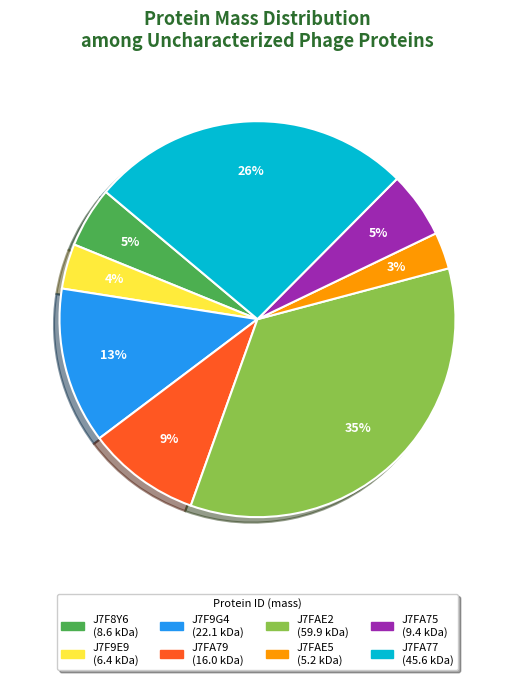

What is the smallest slice in the pie chart?

J7FAE5